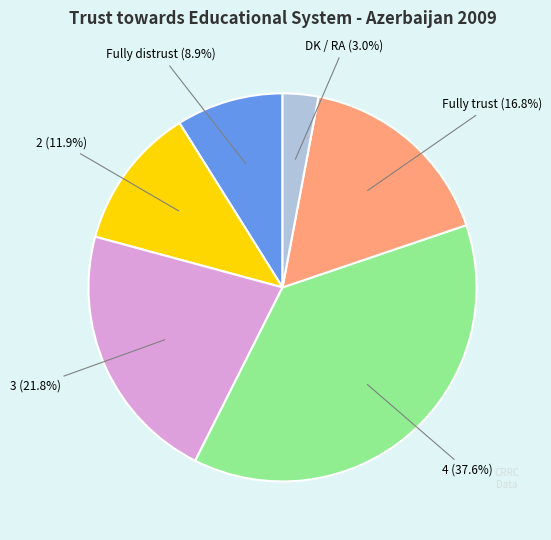

Is there a majority slice in this chart?

No